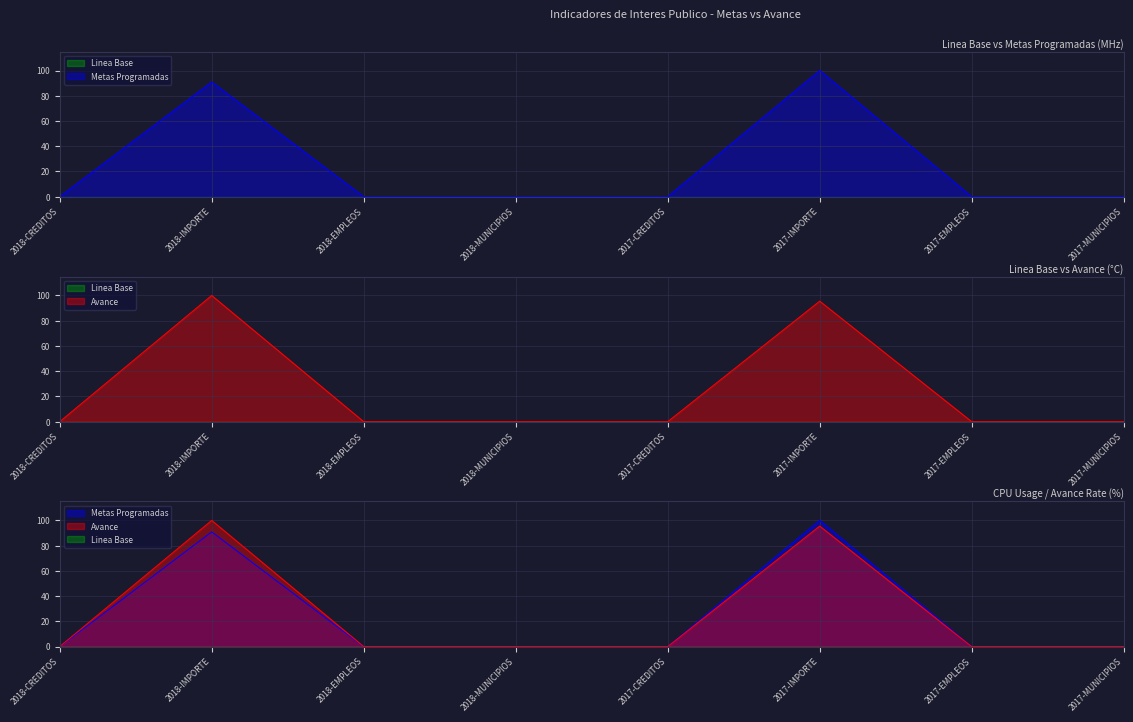

Where do Avance and Metas Programadas first cross each other?

2017-CREDITOS and 2017-IMPORTE